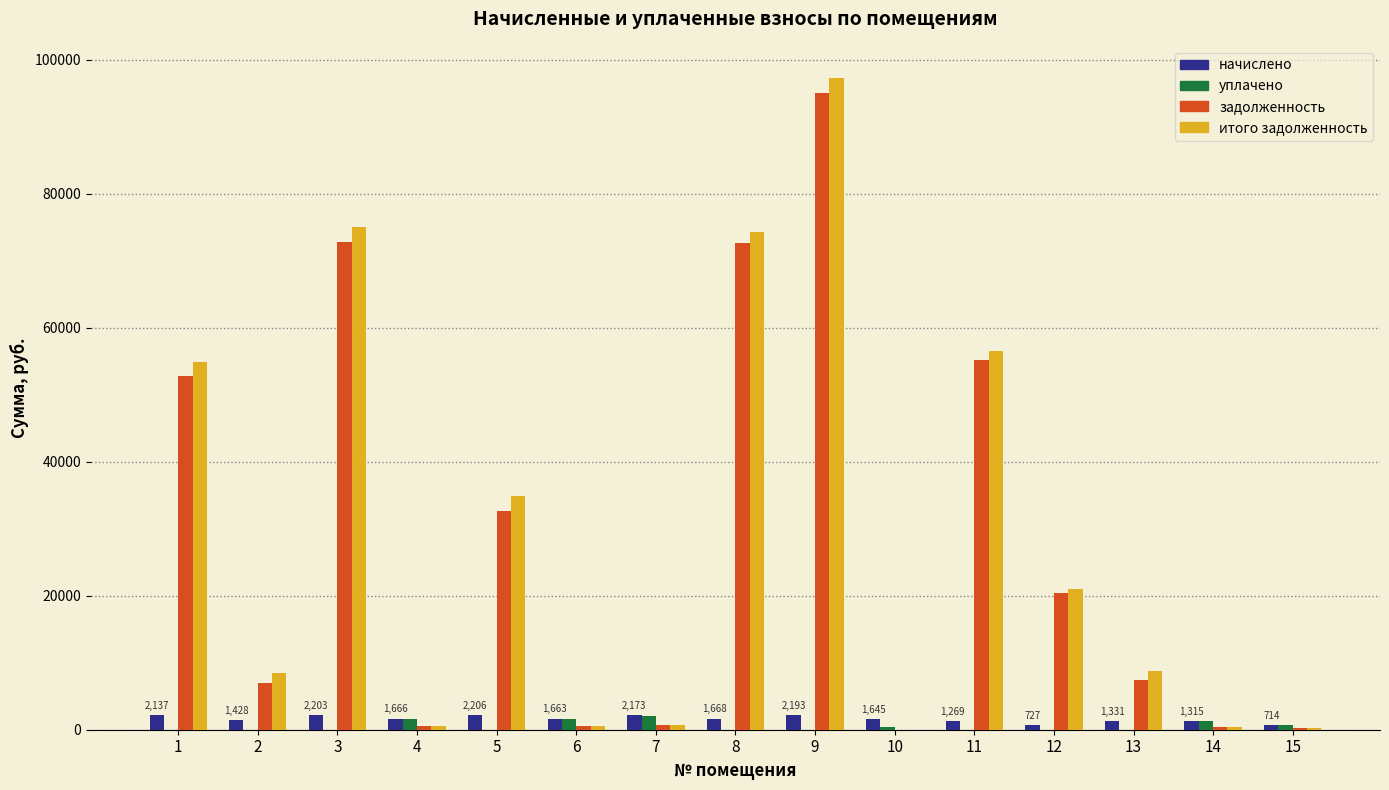

The value of задолженность at 9 is 38226.4. True or false?

False